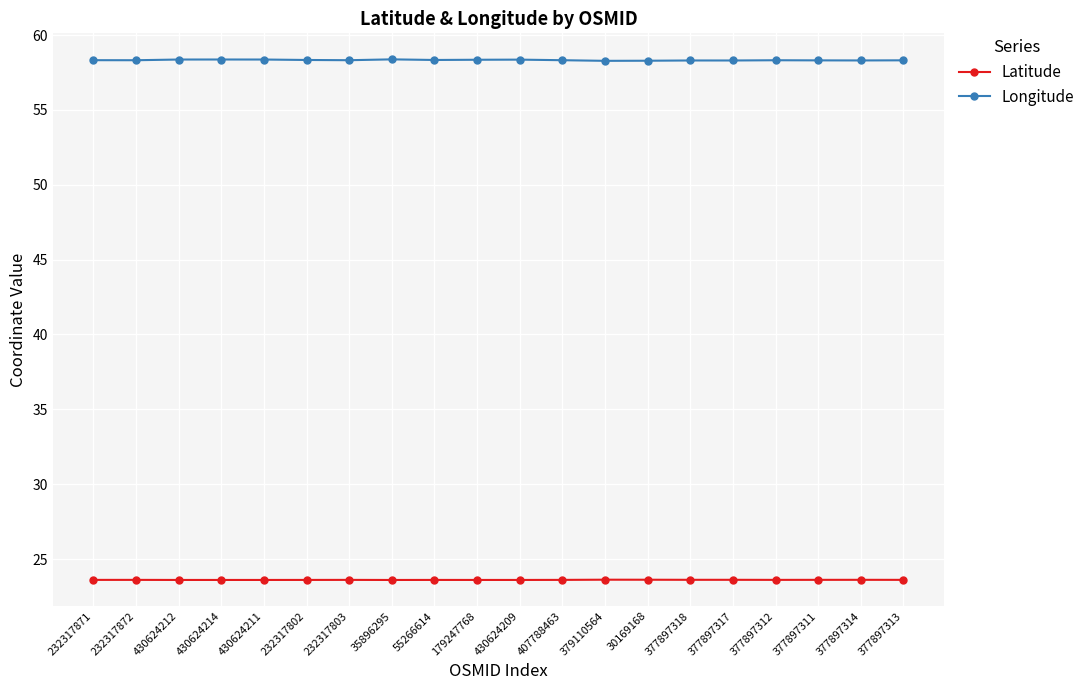

True or false: Longitude has a value of 99.6 at 430624212.

False